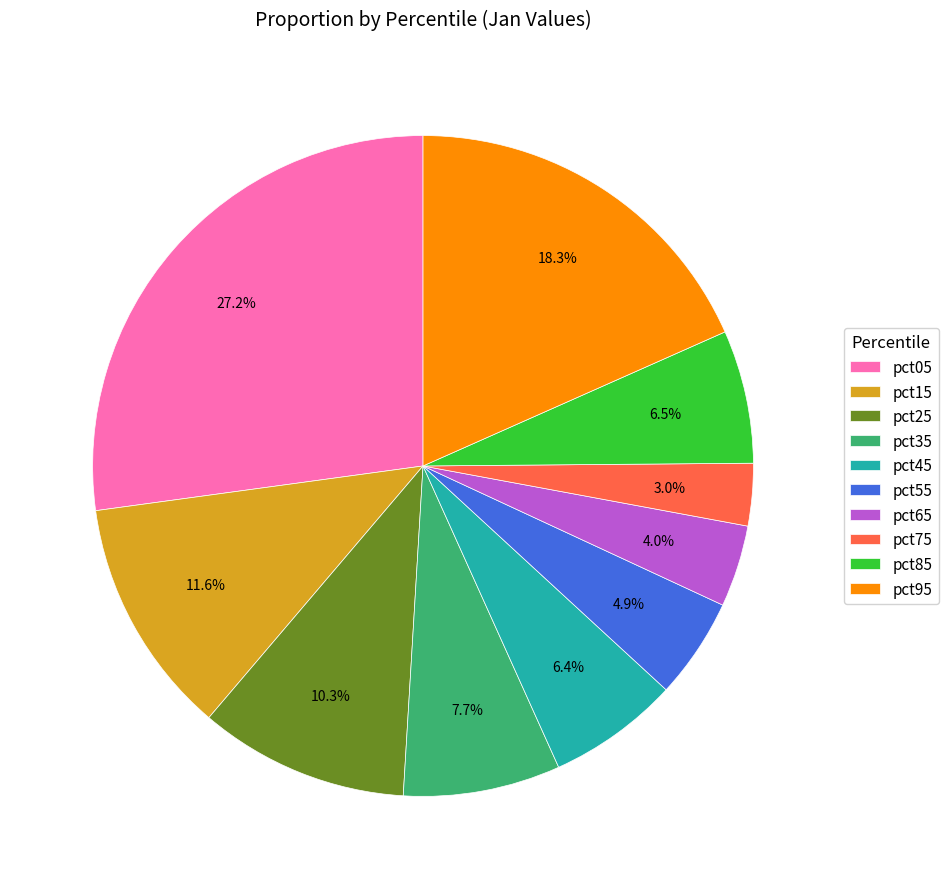

Combined, do pct75 and pct35 account for over 50%?

No